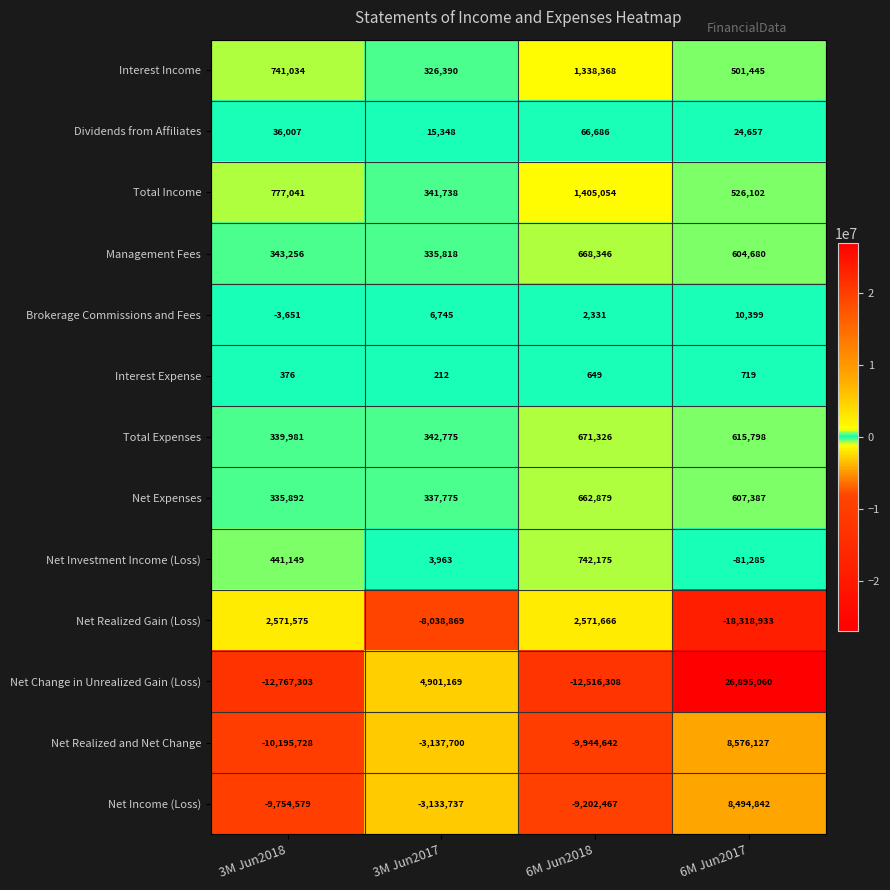

Is it true that Net Realized Gain (Loss) equals 1422179 at 3M Jun2018?

False